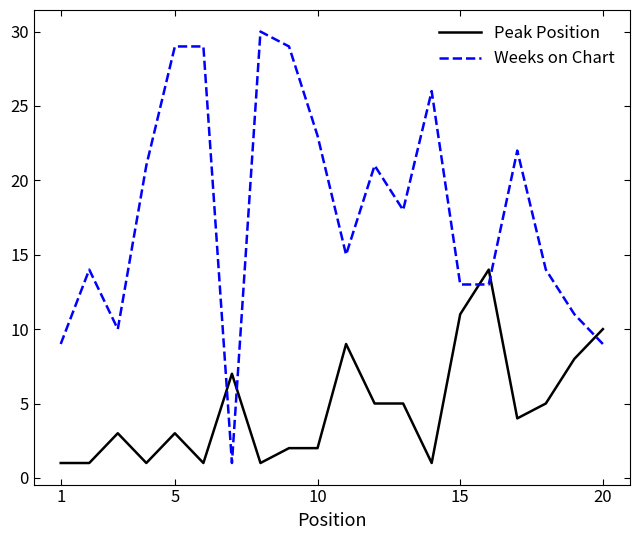

Which series has the largest total across all categories?

Weeks on Chart